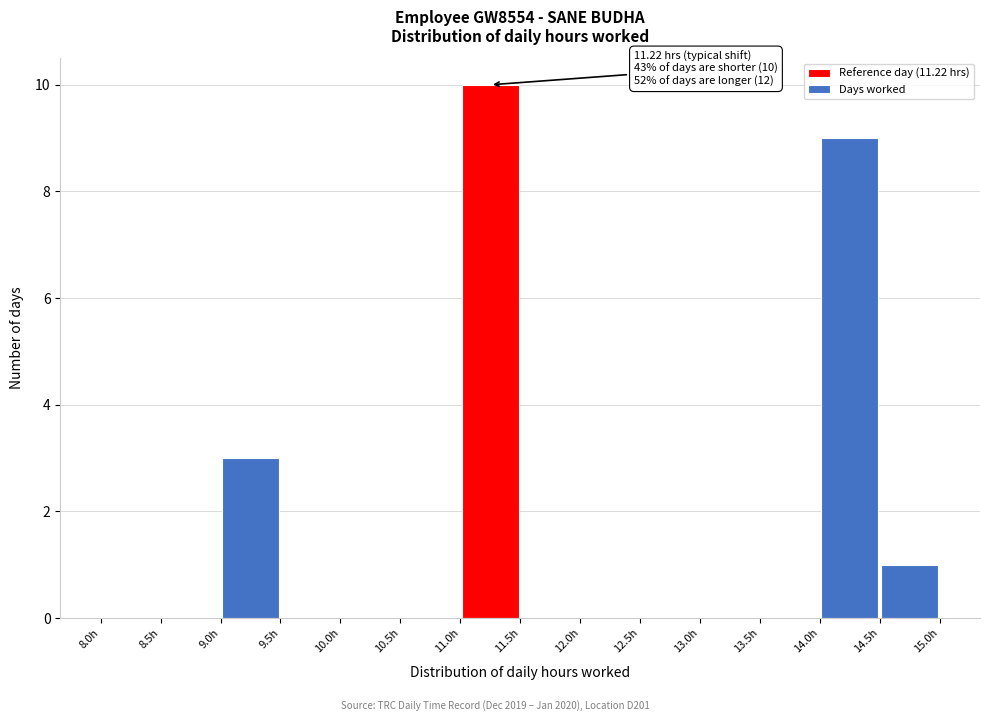

Over which range of the x-axis is the bar tallest?

11.0 to 11.5